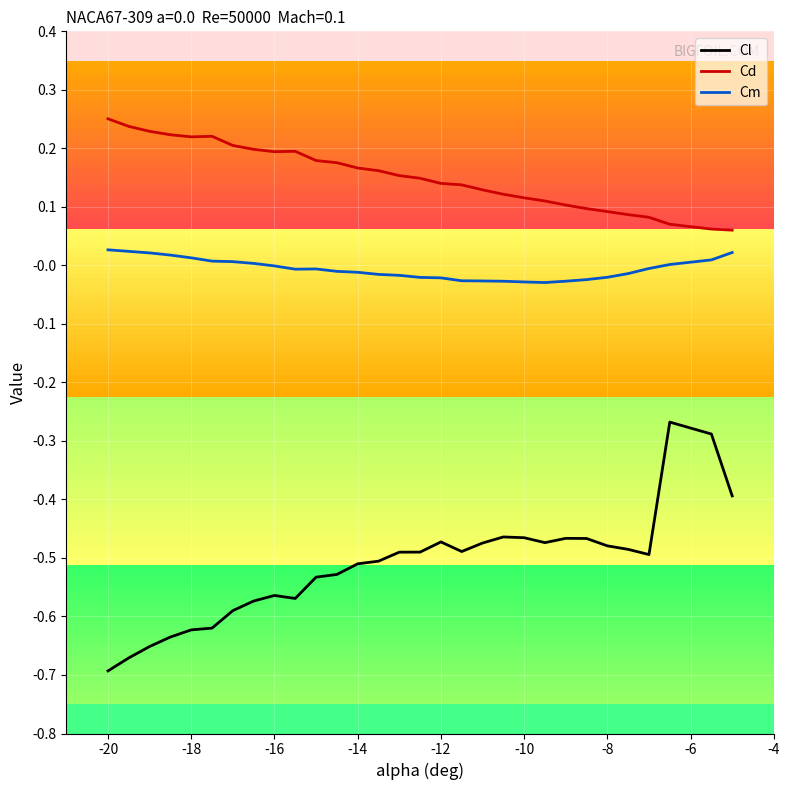

The Cm series shows -0.0 at -14. True or false?

True